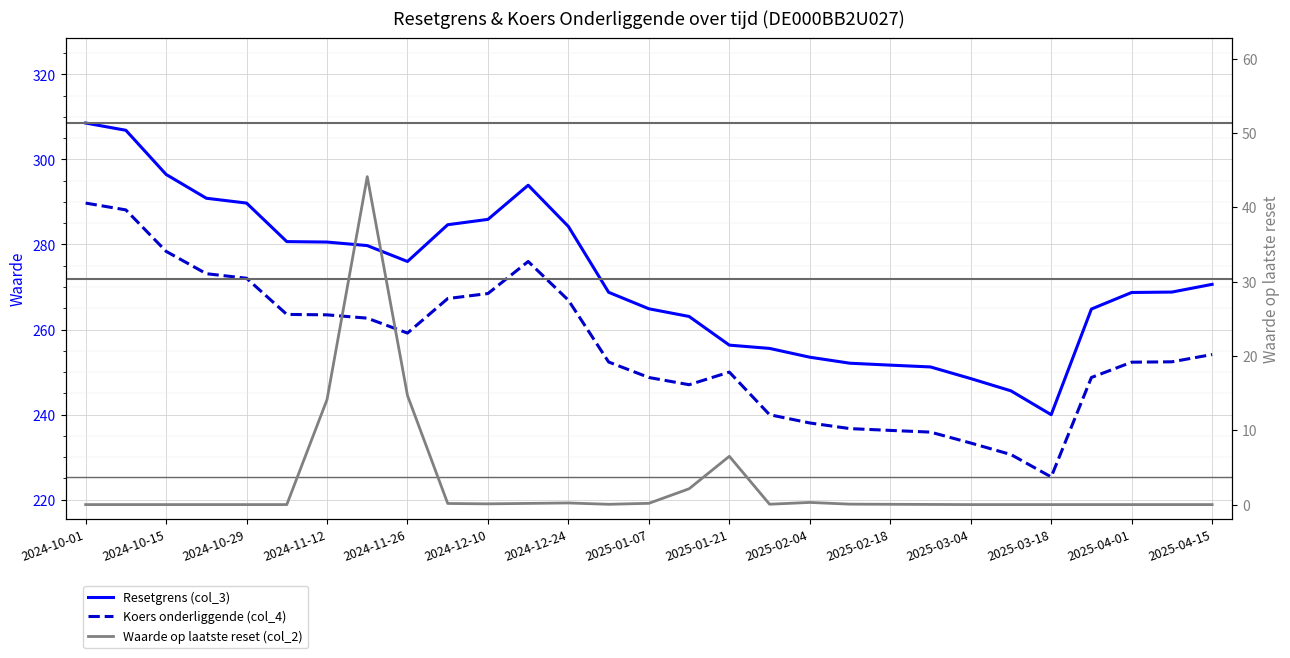

What position from the left is 2025-02-04?

19